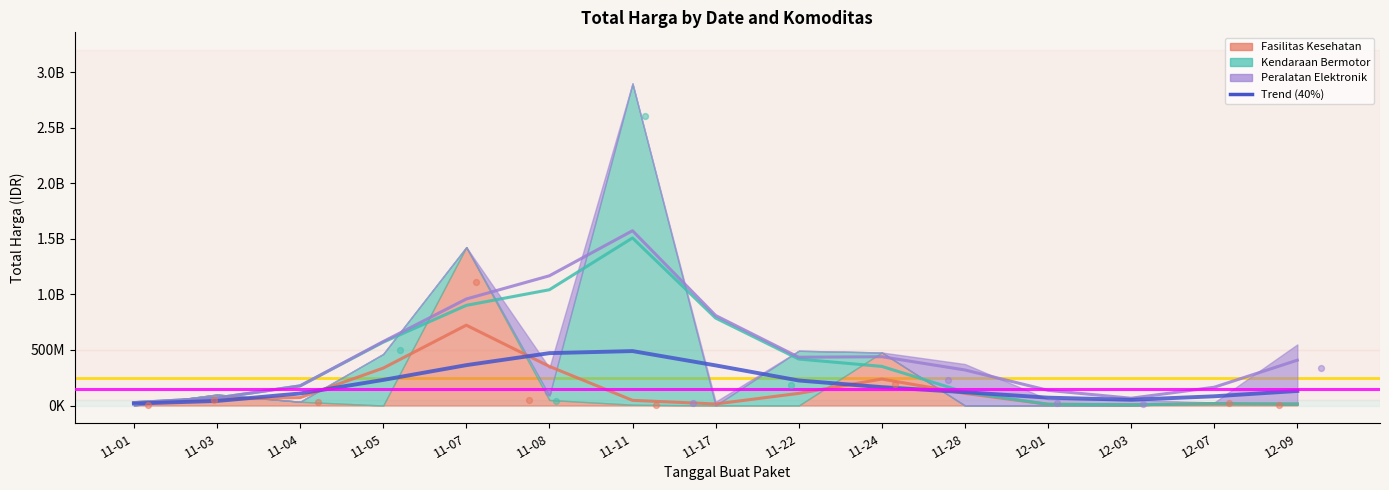

What is the change in value from 11-07 to 12-09?

-232489990.4